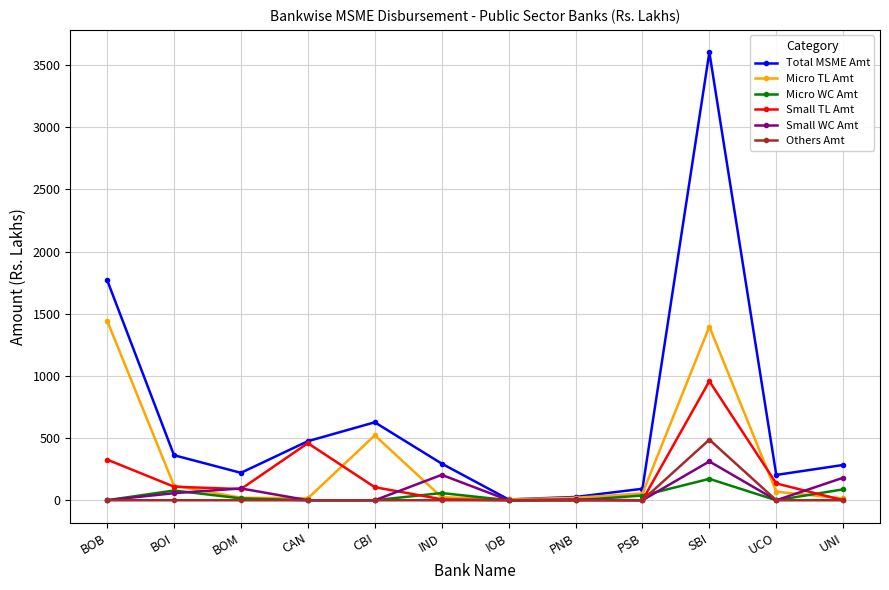

What is the label of the 8th point from the right?

CBI